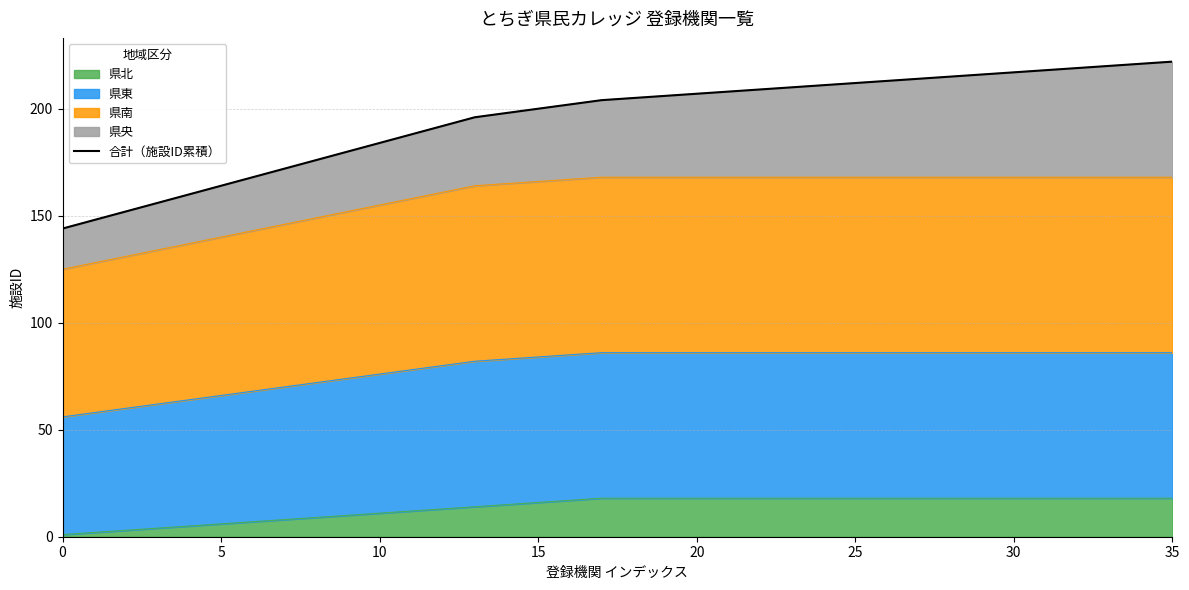

True or false: the data has more than 2 interior local peaks.

False